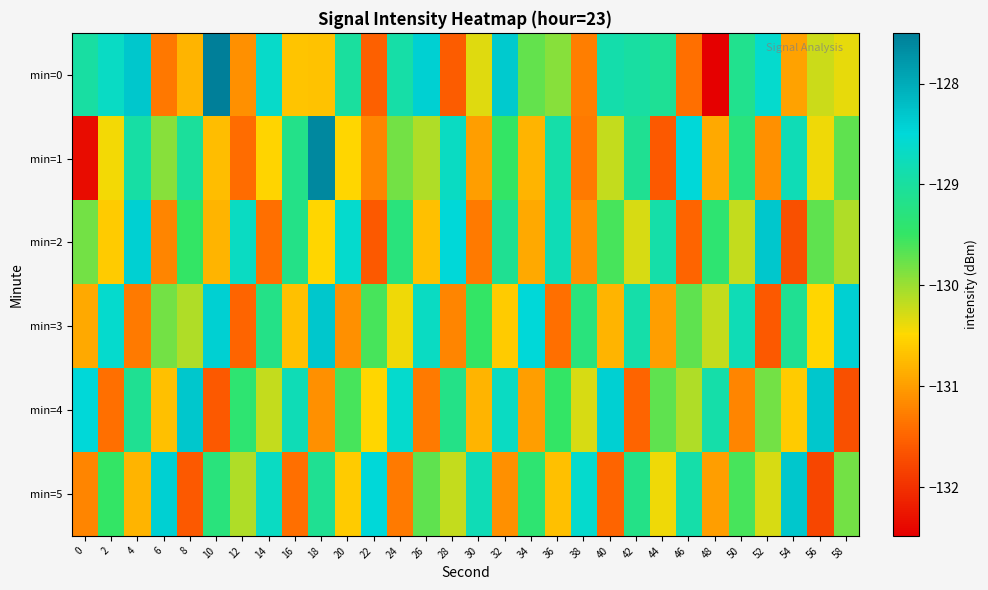

Which series changed the most between 44 and 56?

min=5